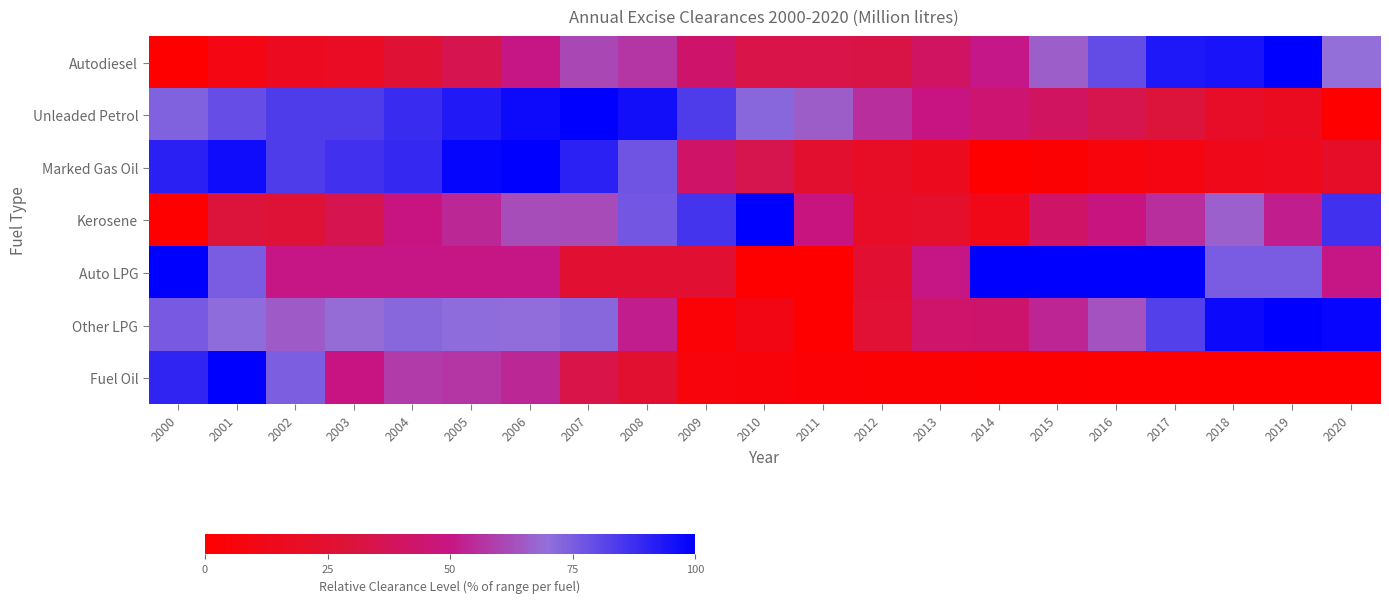

Which has a higher value, 2017 or 2004?

2017